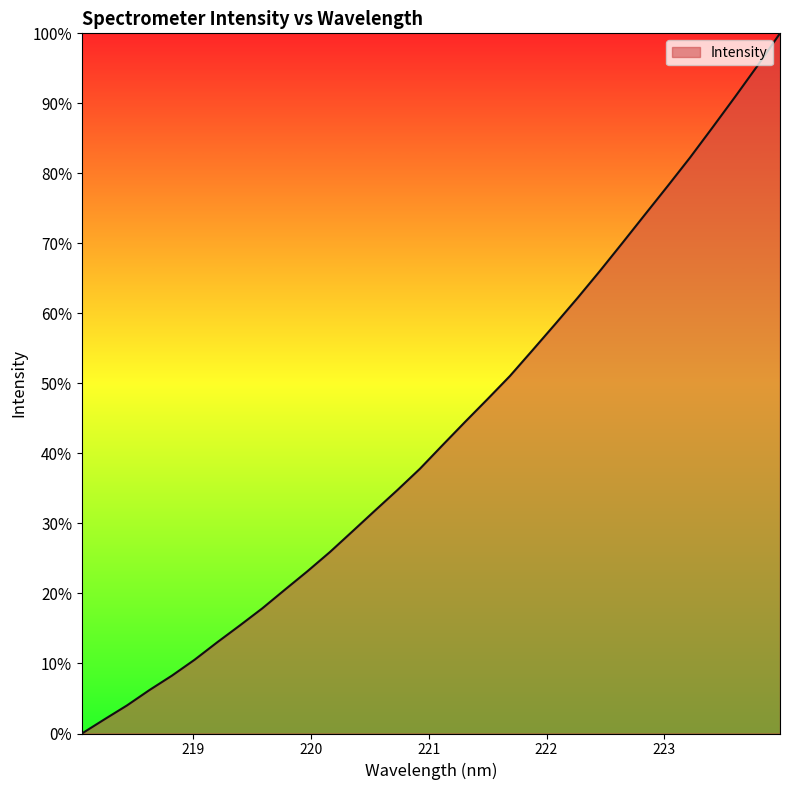

What is the maximum value shown in the chart?

100.0